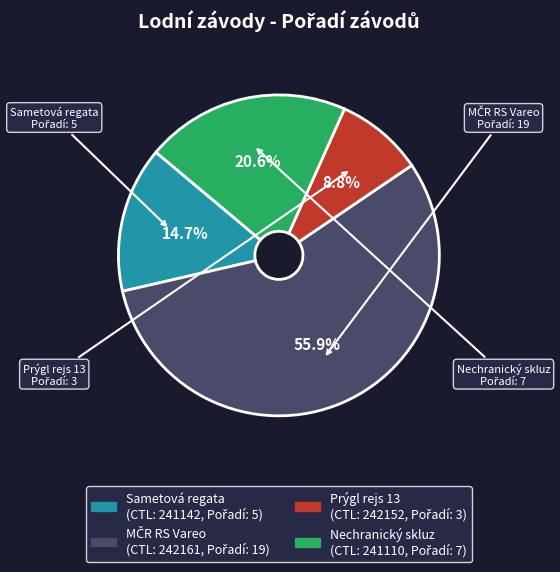

Is there any slice that represents more than half of the pie?

Yes